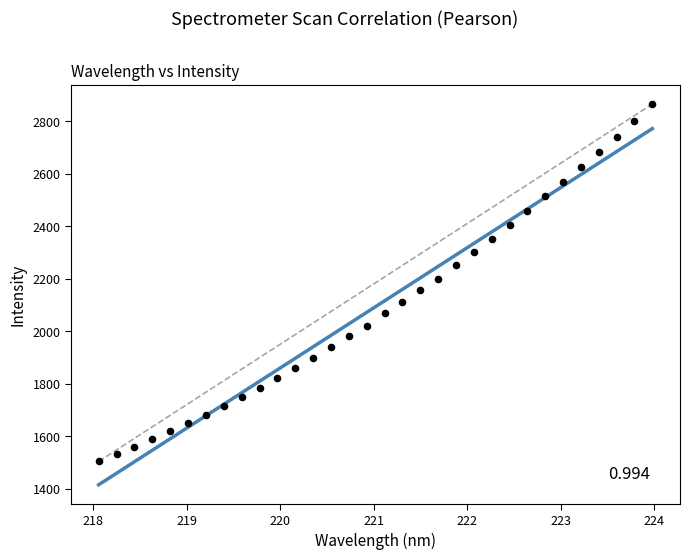

What is the range of X values (max minus min)?

5.9